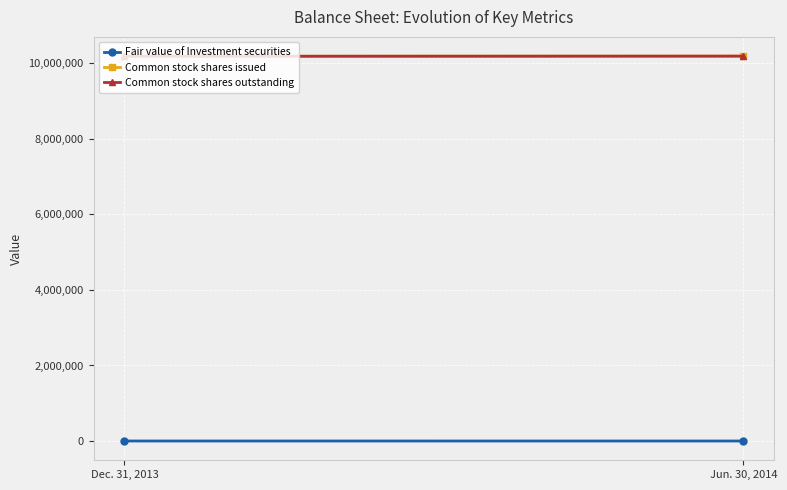

What position from the left is Dec. 31, 2013?

1